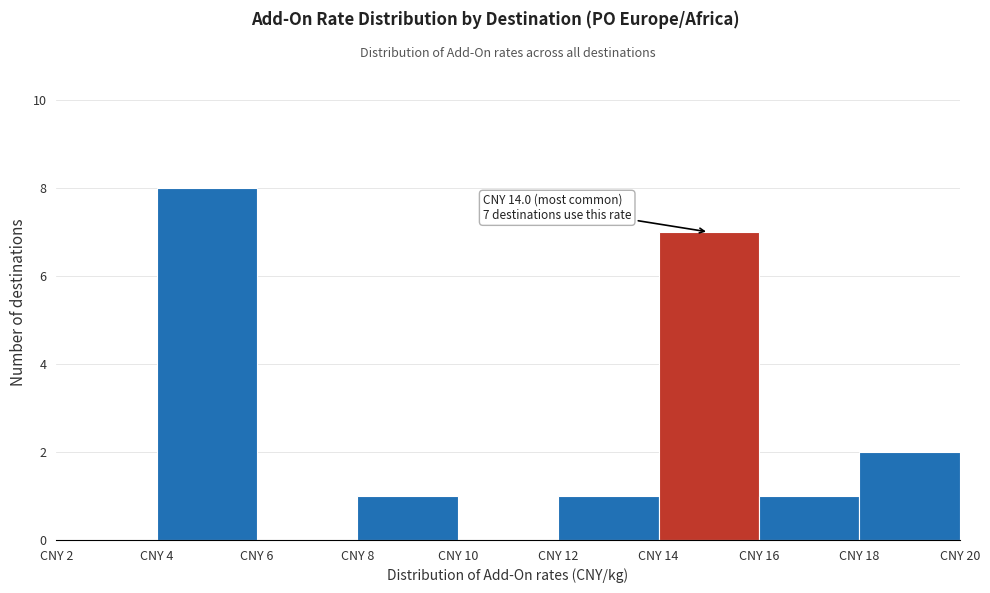

Over which range of the x-axis is the bar tallest?

4 to 6